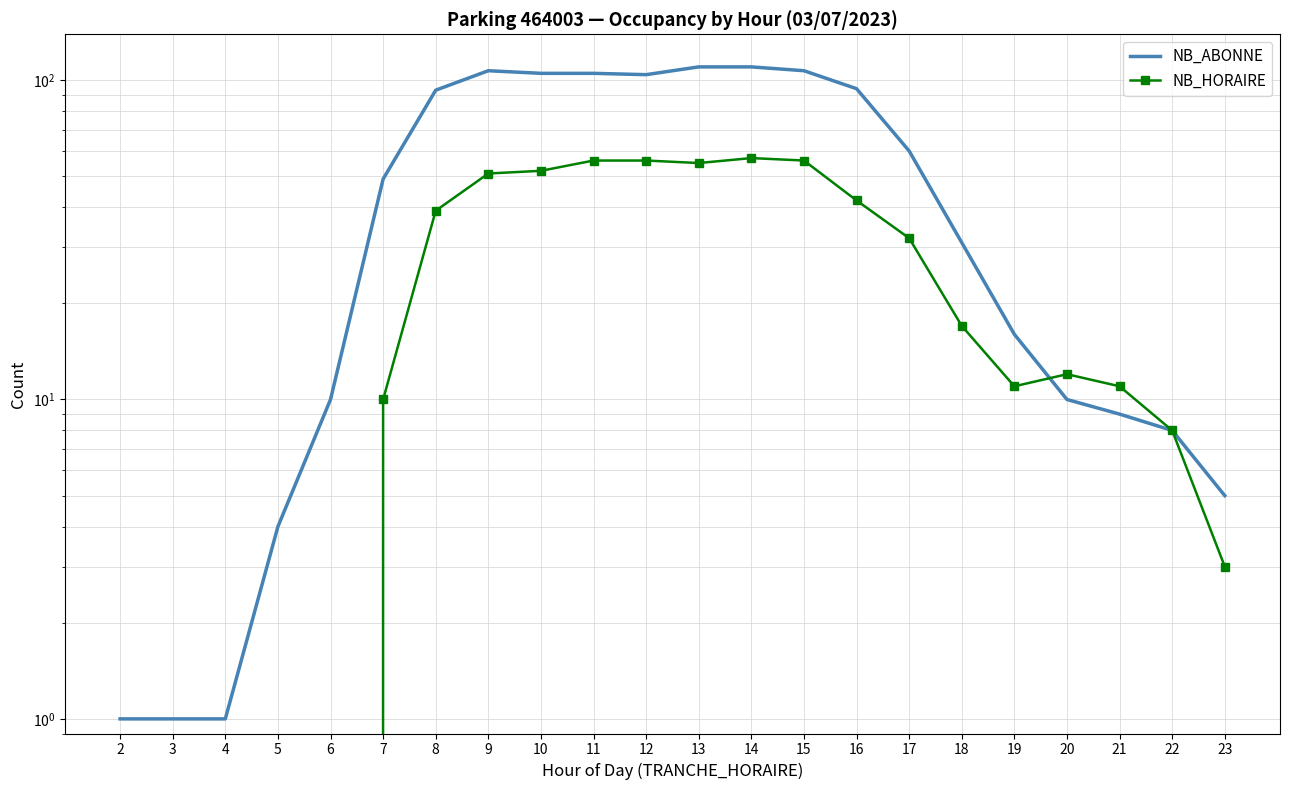

In NB_ABONNE, how many points are lower than both neighbors (excluding endpoints)?

1